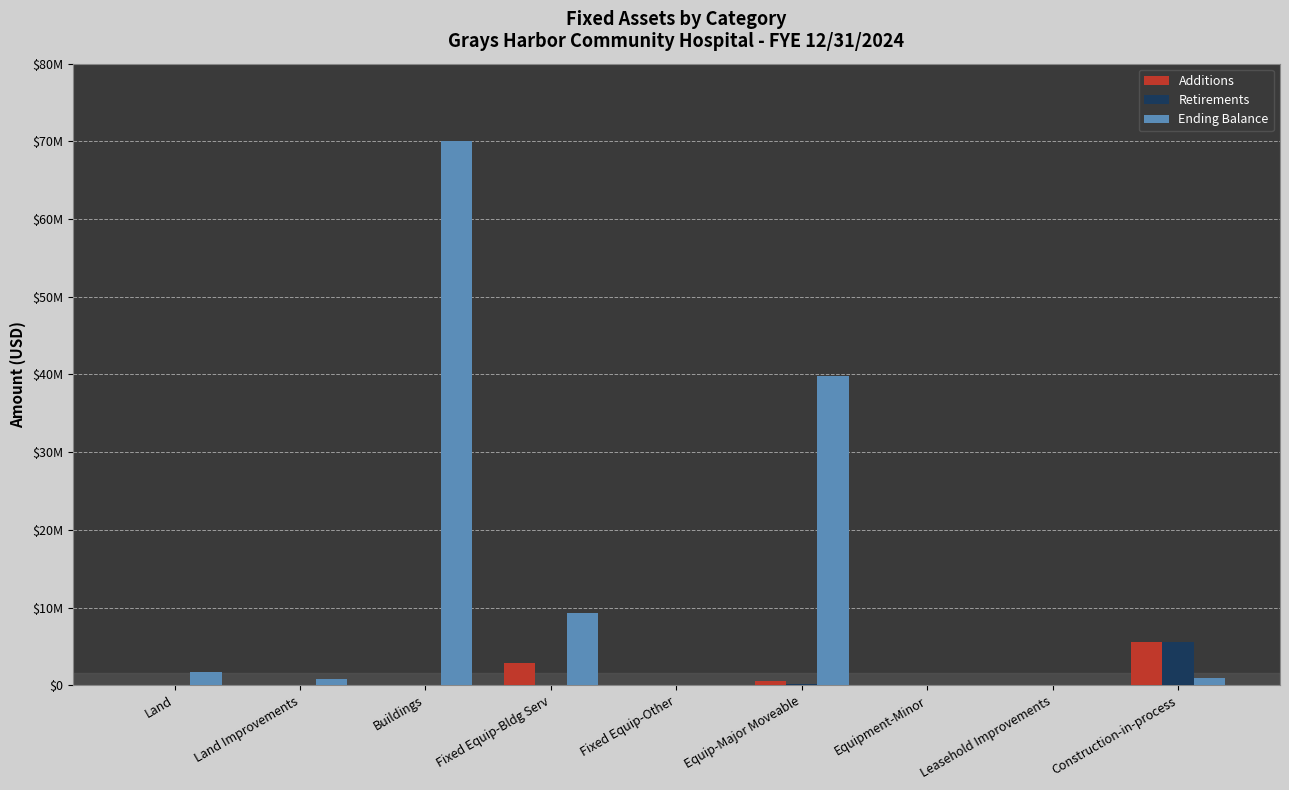

What are all the series names shown in the legend?

Additions, Retirements, Ending Balance